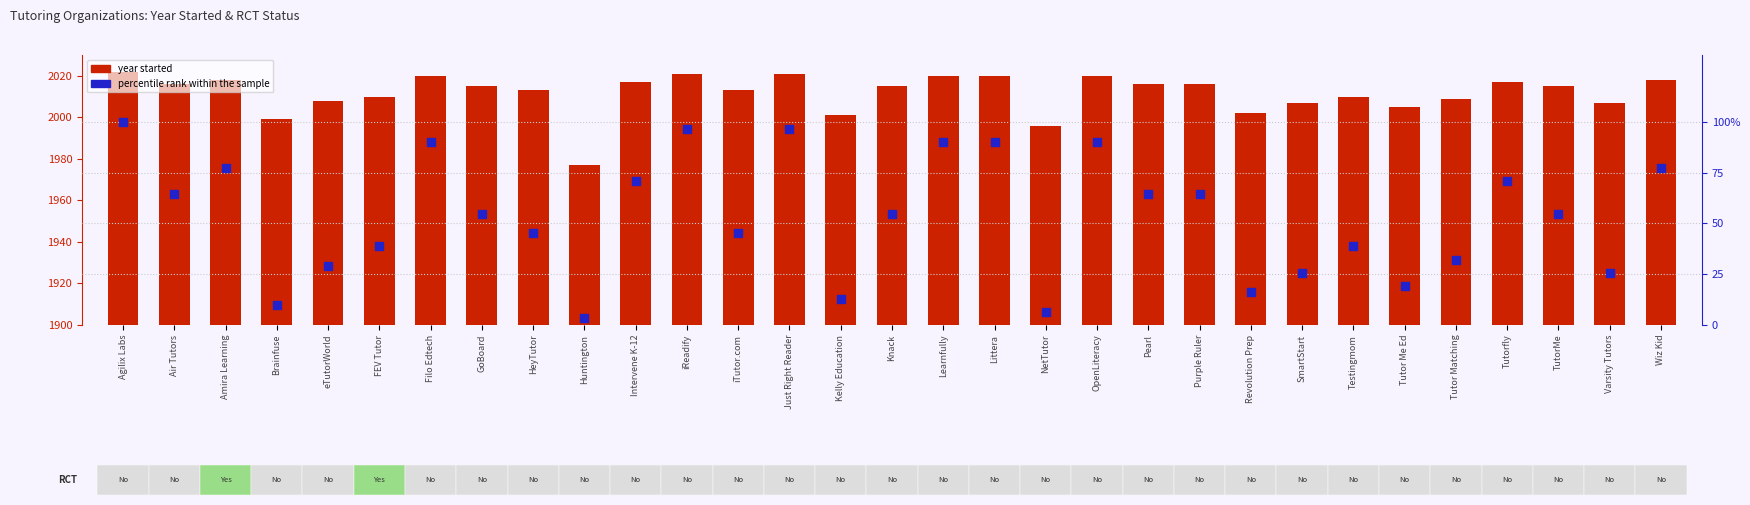

At how many categories does at least one series exceed 896?

31